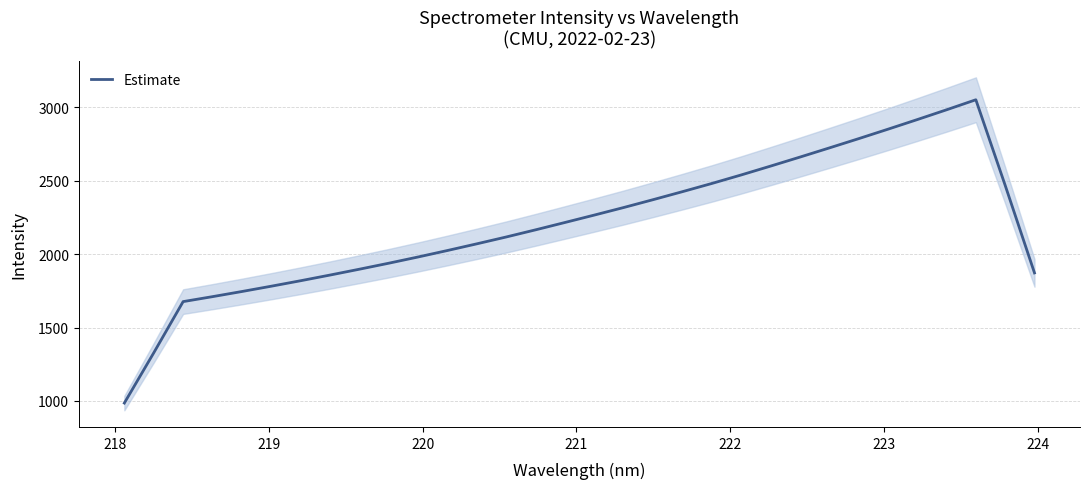

What is the maximum value for Estimate?

3050.0